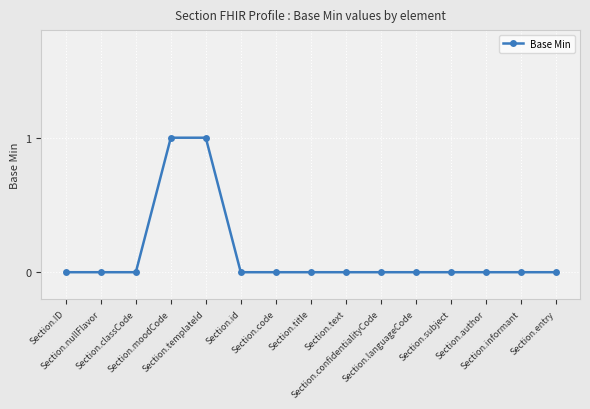

Count the number of data series in this chart.

1